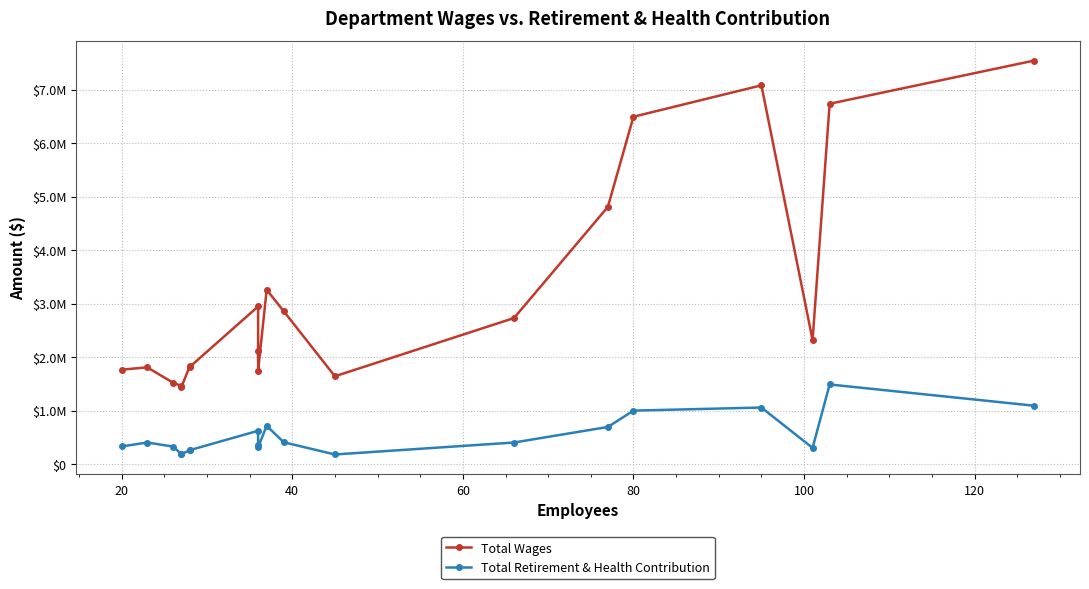

Does the chart display data point markers on the line(s)?

Yes